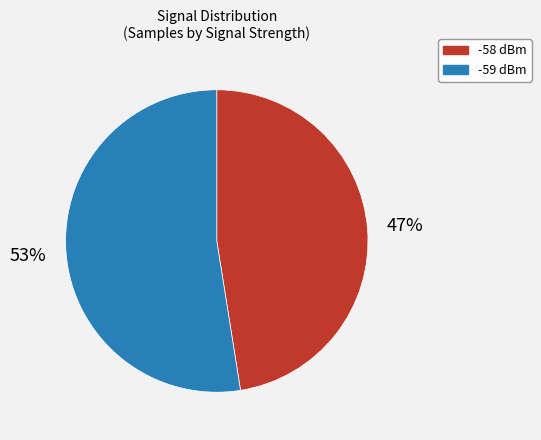

Does -58 account for over 50% of the chart?

No